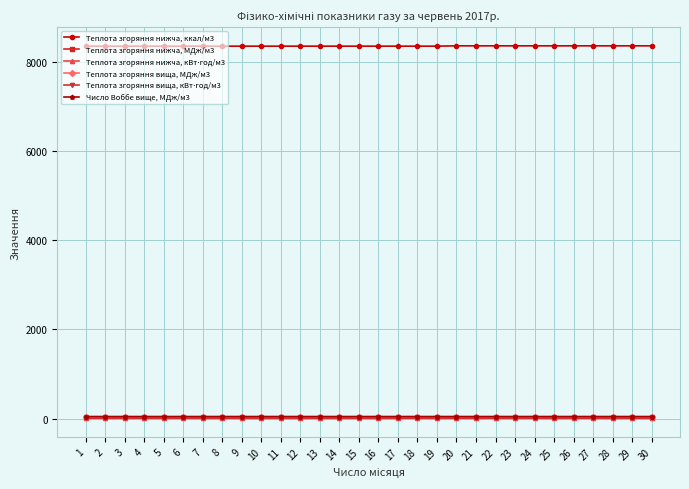

True or false: Число Воббе вище, МДж/м3 and Теплота згоряння нижча, ккал/м3 cross at least once.

False